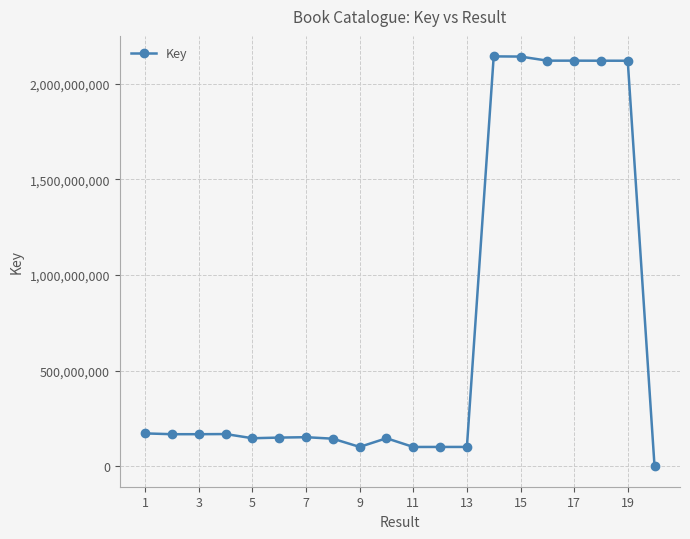

What is the difference between the maximum and second lowest values?

2041586610